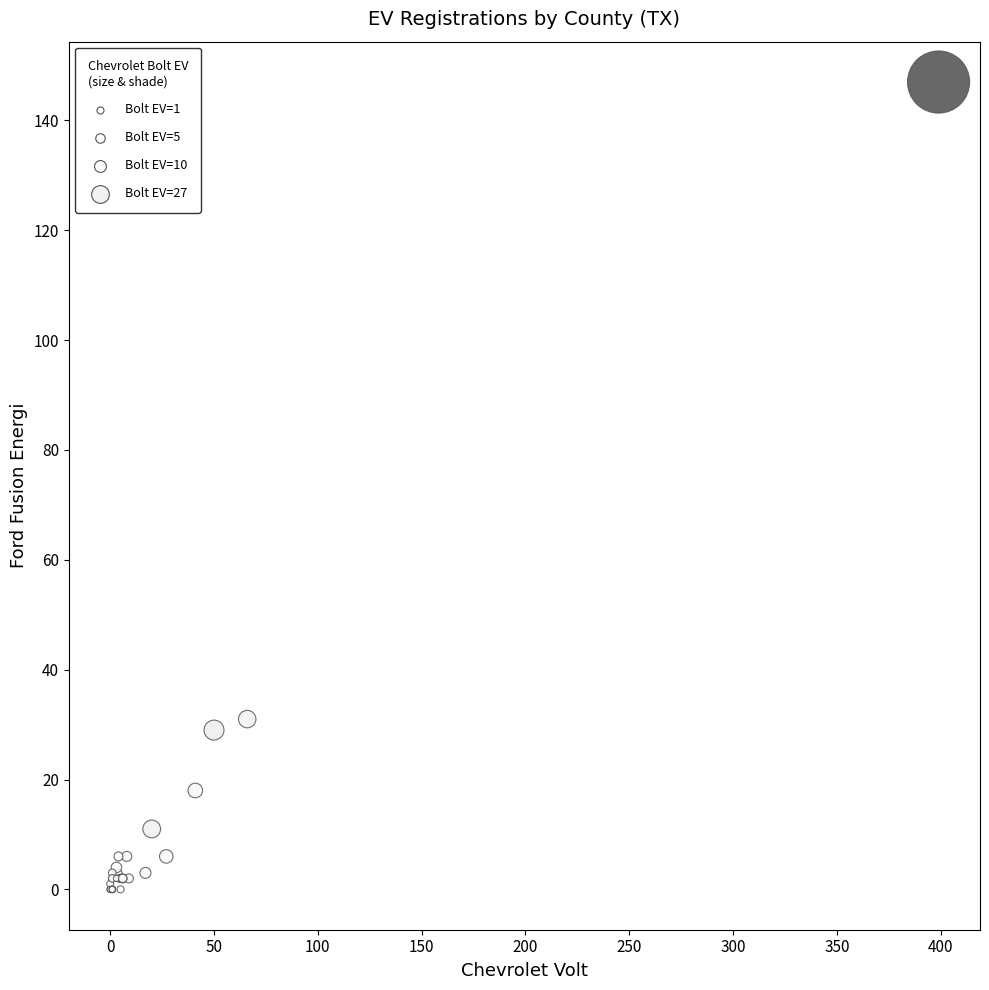

What Y value in the scatter plot is closest to 73?

31